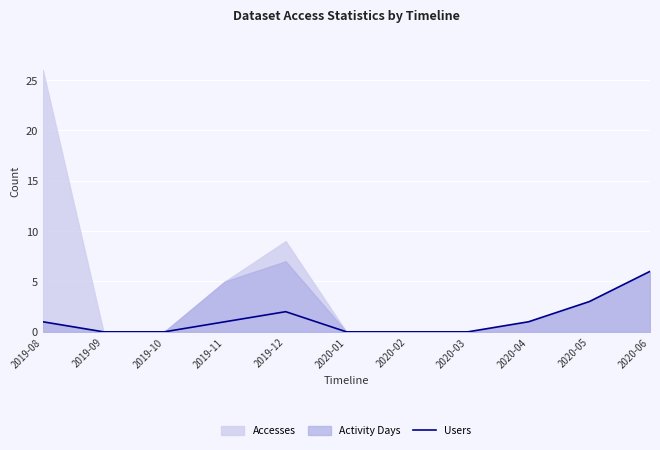

Is it true that Users equals 4 at 2020-05?

False